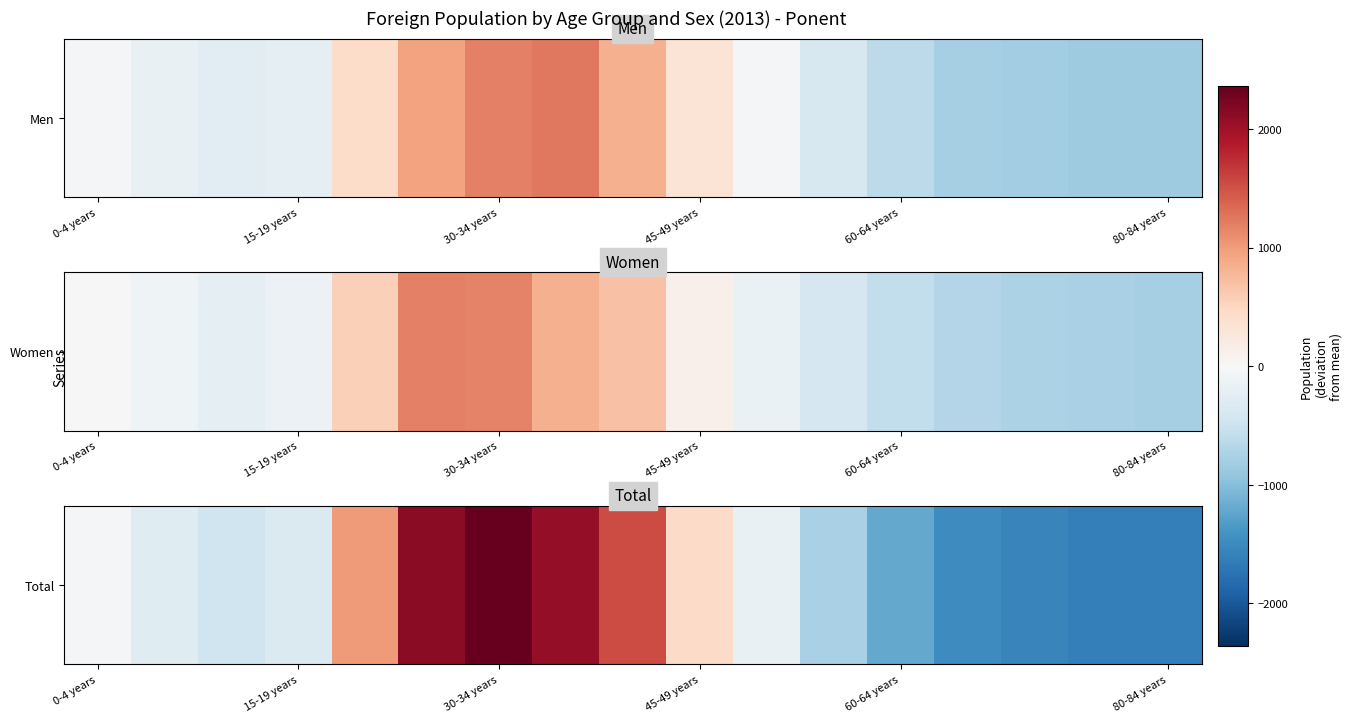

What is the difference between the second highest and minimum values?

3759.0